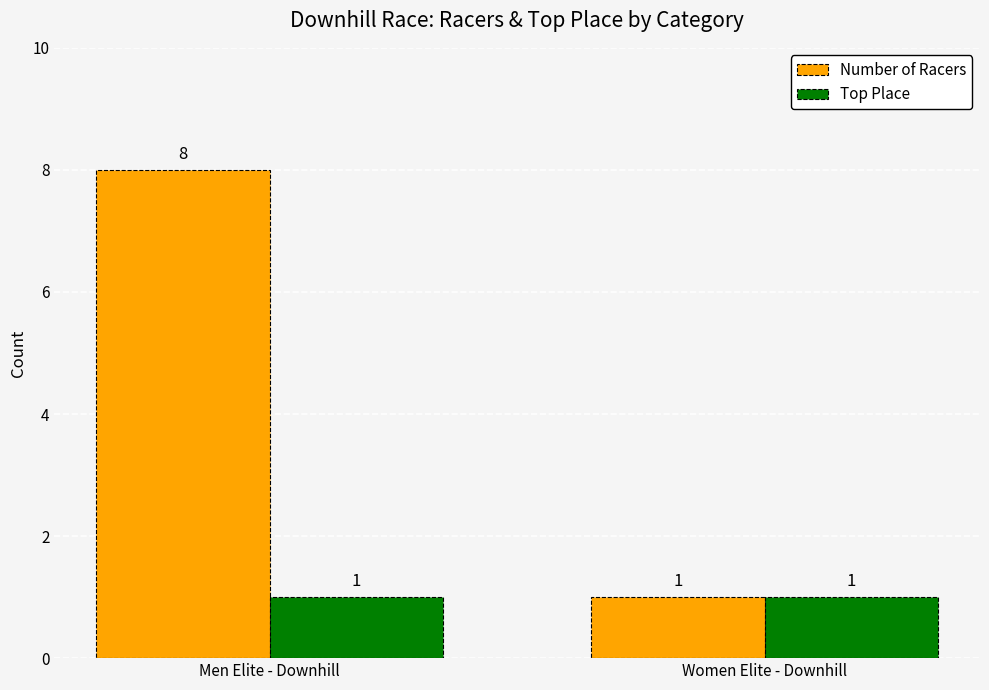

Which series has the largest total across all categories?

Number of Racers